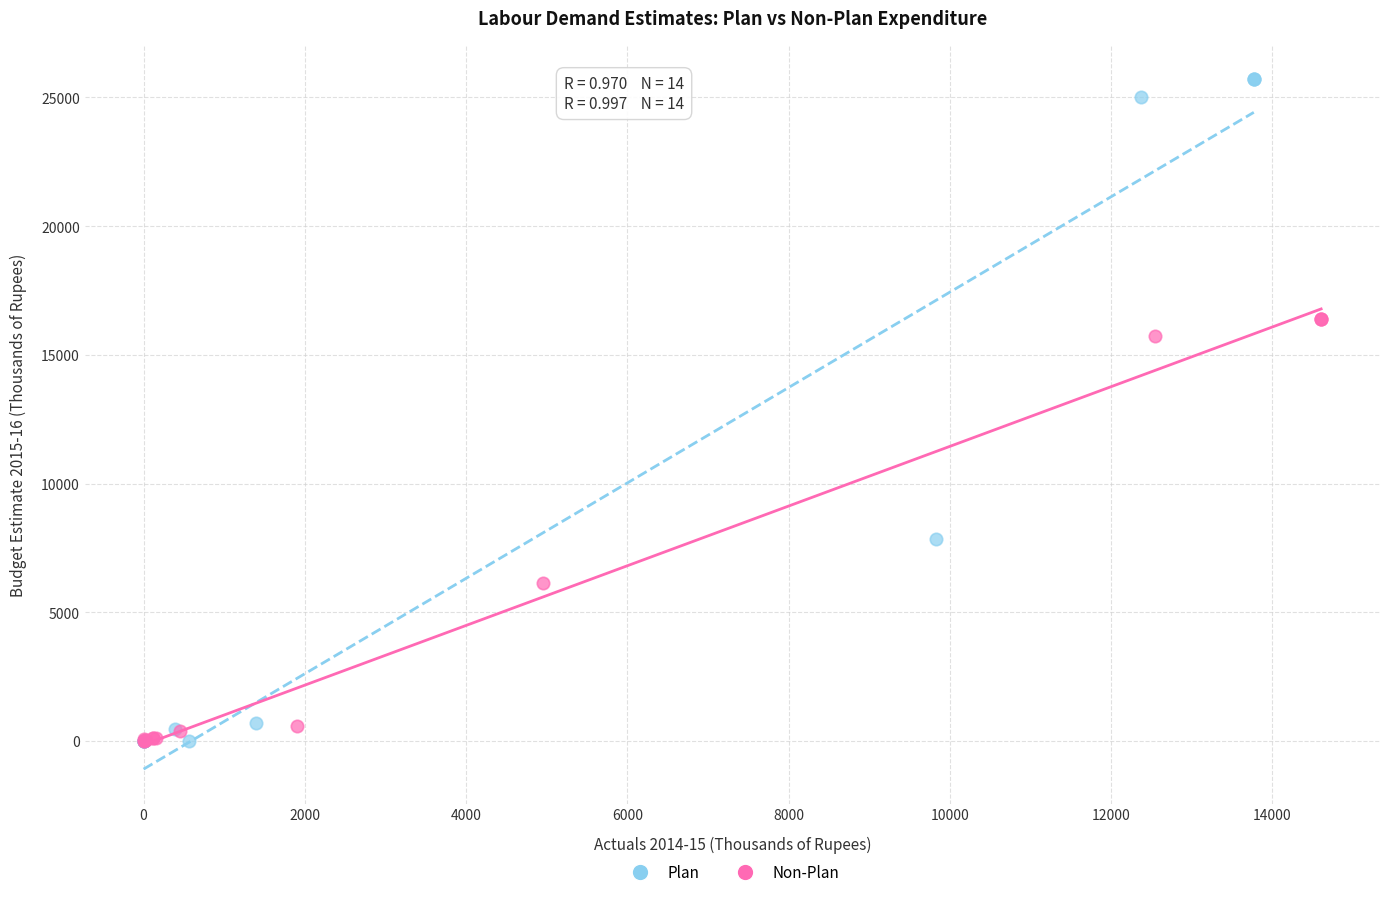

Which series has the largest Y range (max minus min)?

Plan